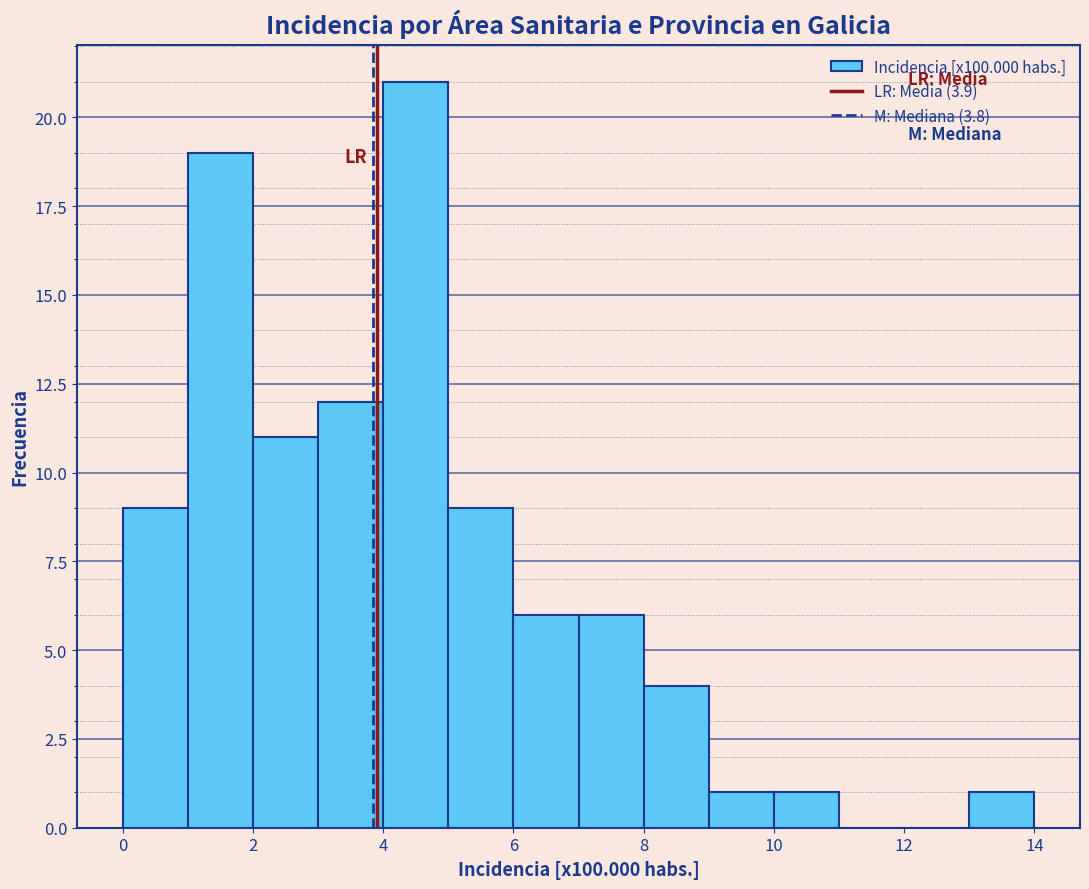

Reading left to right, transcribe this chart: for each bar, give the range it covers on the x-axis and its height. The values are not printed on the chart, so give them approximately, as read against the axis.

0 to 1: 9
1 to 2: 19
2 to 3: 11
3 to 4: 12
4 to 5: 21
5 to 6: 9
6 to 7: 6
7 to 8: 6
8 to 9: 4
9 to 10: 1
10 to 11: 1
11 to 12: 0
12 to 13: 0
13 to 14: 1